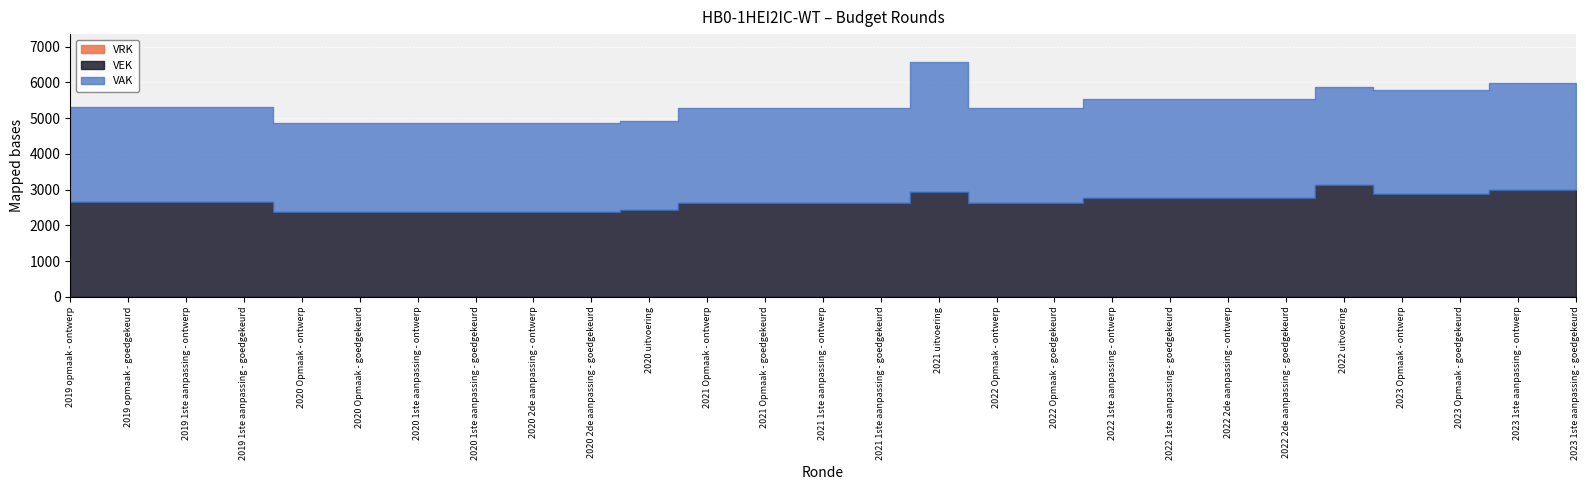

Reading left to right, what are all the values shown in this chart?

VAK: 2658	2658	2658	2658	2492	2492	2492	2492	2492	2492	2492	2642	2642	2642	2642	3615	2642	2642	2767	2767	2767	2767	2767	2892	2892	2992	2992
VEK: 2658	2658	2658	2658	2373	2373	2374	2374	2374	2374	2434	2642	2642	2642	2642	2949	2642	2642	2767	2767	2767	2767	3119	2892	2892	2992	2992
VRK: 0	0	0	0	0	0	0	0	0	0	0	0	0	0	0	0	0	0	0	0	0	0	0	0	0	0	0